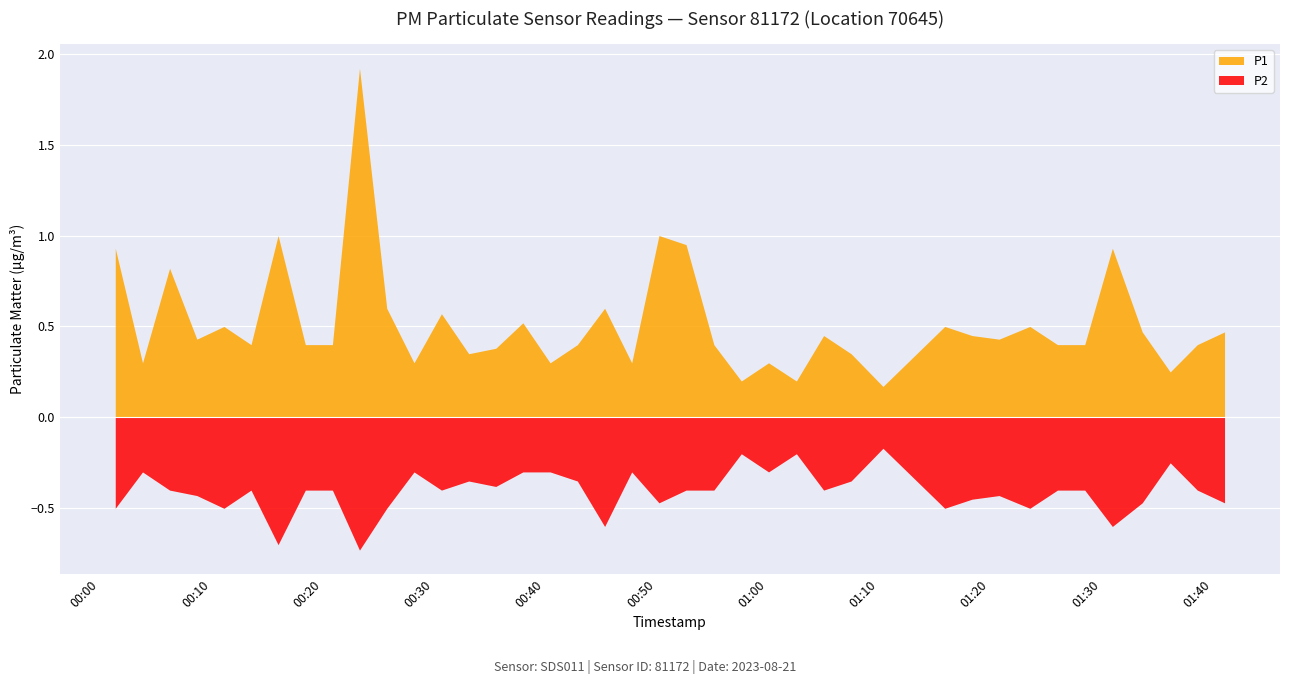

Where is the first local minimum for P1?

2023-08-21T00:03:49